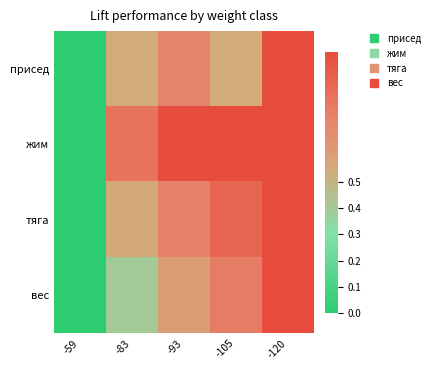

At -120, list the series in order from largest to smallest.

присед, жим, тяга, вес